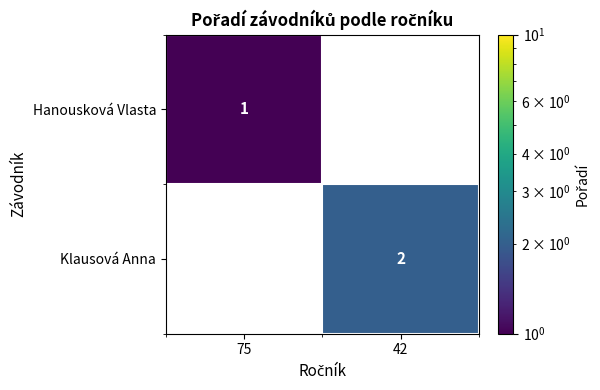

True or false: Hanousková Vlasta has a value of 1 at 75.

True